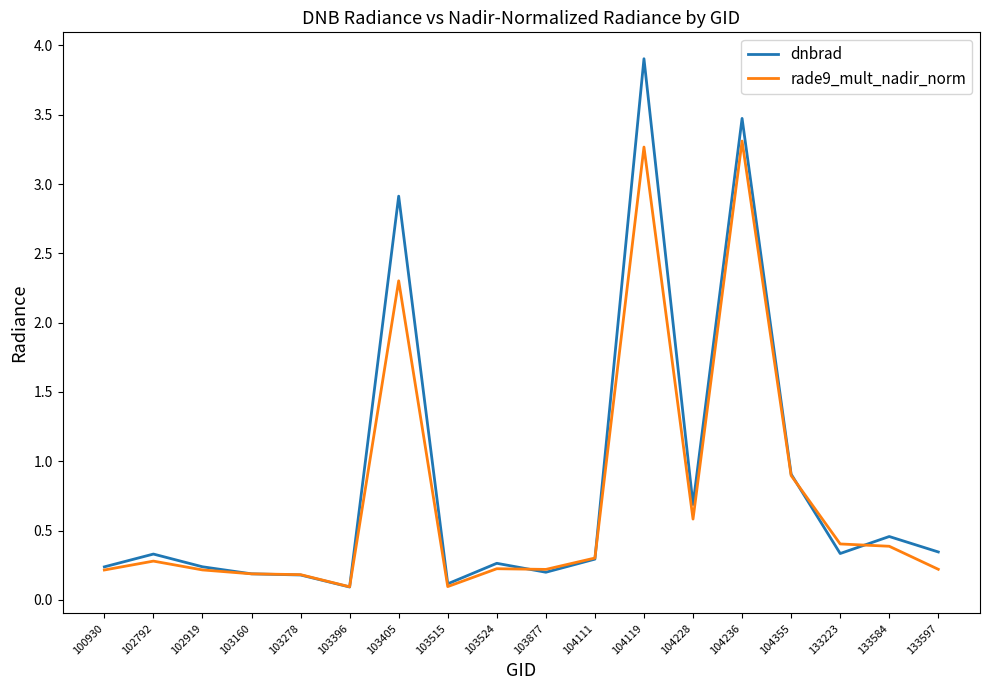

In rade9_mult_nadir_norm, how many points are higher than both neighbors (excluding endpoints)?

5